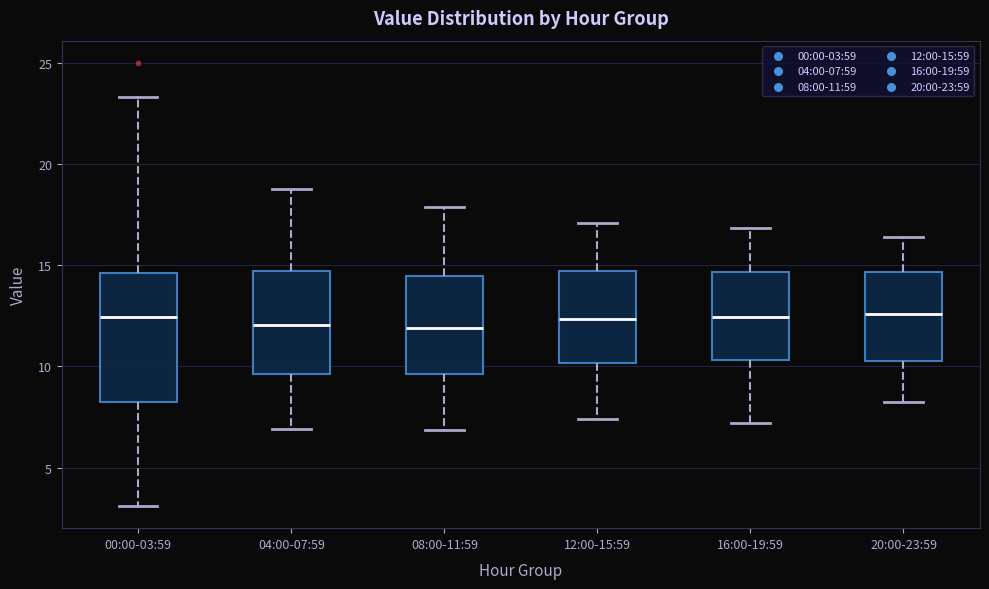

Where is the upper edge of the box for 08:00-11:59 on the y-axis? The values are not printed on the chart, so give them approximately, as read against the axis.

14.5